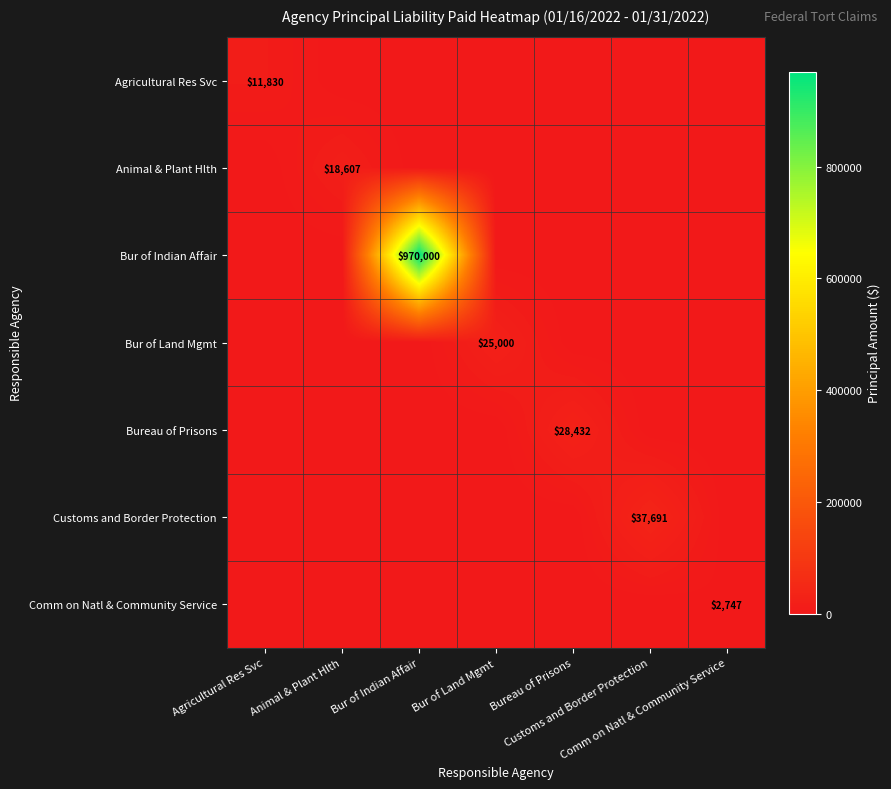

True or false: Bur of Land Mgmt has a value of 17124.5 at Bur of Indian Affair.

False